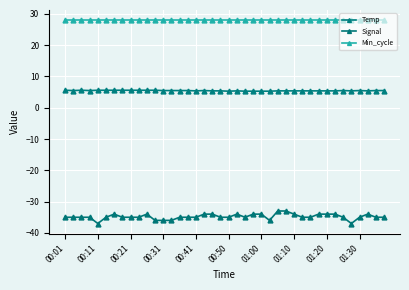

What is the highest value of the Signal series?

-33.0